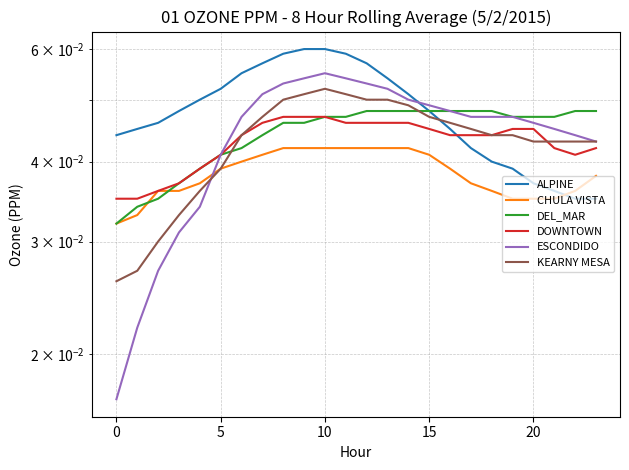

Which has a higher value, 14 or 16?

14